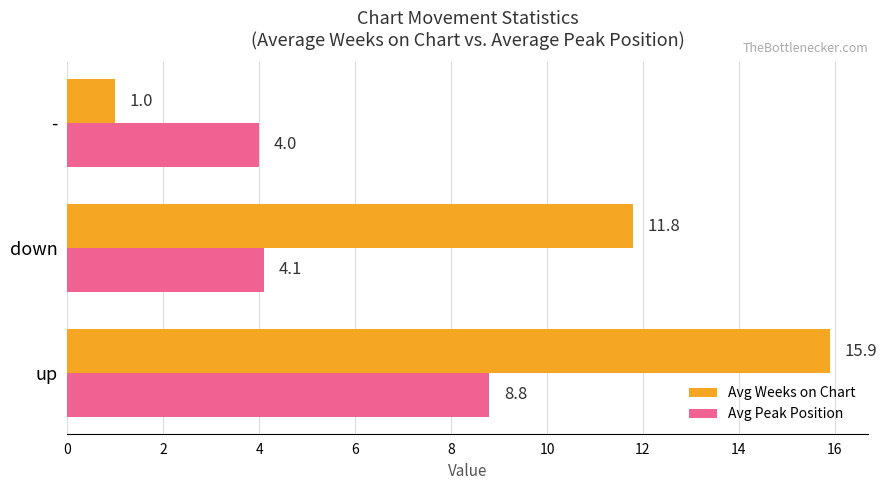

At which category is the sum across all series the highest?

up